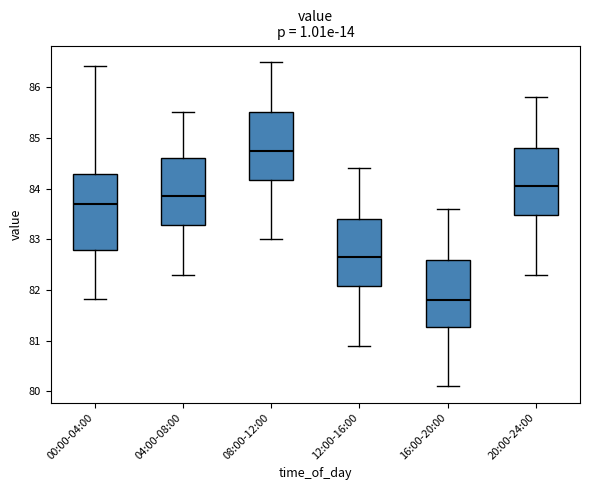

Reading left to right, transcribe this box plot: for each box, give where its median line is, the range the box spans, and where its two whiskers end, as read against the y-axis. The values are not printed on the chart, so give them approximately, as read against the axis.

00:00-04:00: median 83.7, box 82.8 to 84.3, whiskers 81.8 to 86.4
04:00-08:00: median 83.9, box 83.3 to 84.6, whiskers 82.3 to 85.5
08:00-12:00: median 84.8, box 84.2 to 85.5, whiskers 83.0 to 86.5
12:00-16:00: median 82.7, box 82.1 to 83.4, whiskers 80.9 to 84.4
16:00-20:00: median 81.8, box 81.3 to 82.6, whiskers 80.1 to 83.6
20:00-24:00: median 84.1, box 83.5 to 84.8, whiskers 82.3 to 85.8